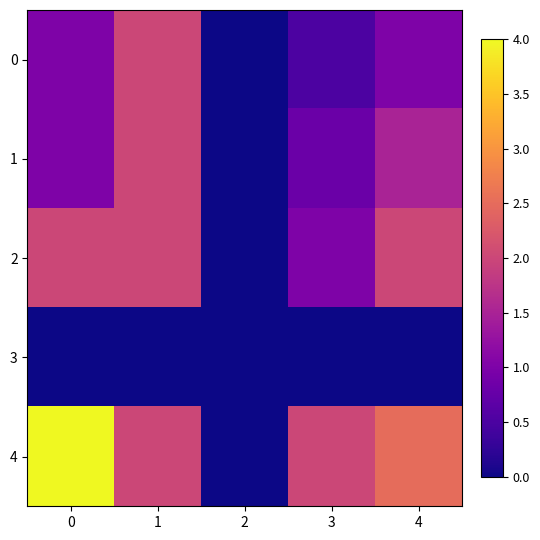

How many series are shown in this chart?

5